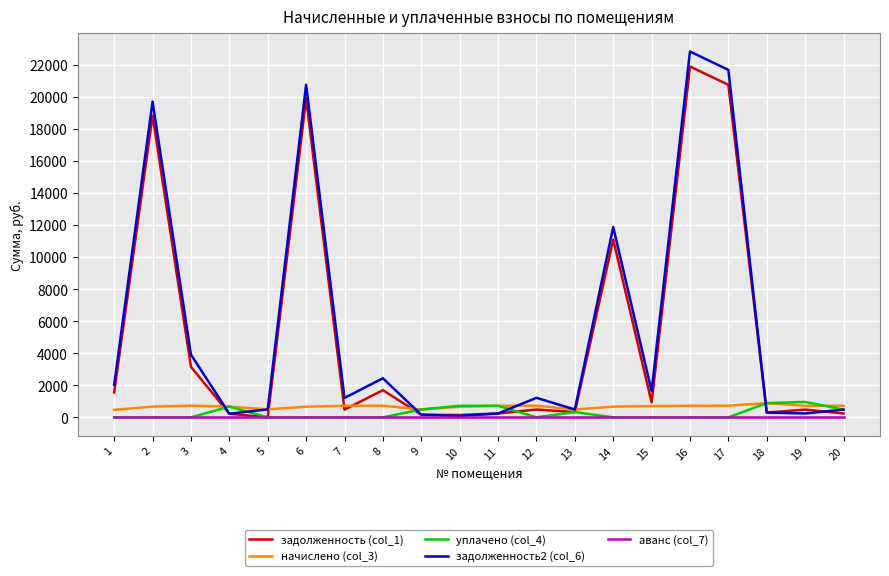

True or false: уплачено (col_4) has more than 0 interior local peaks.

True